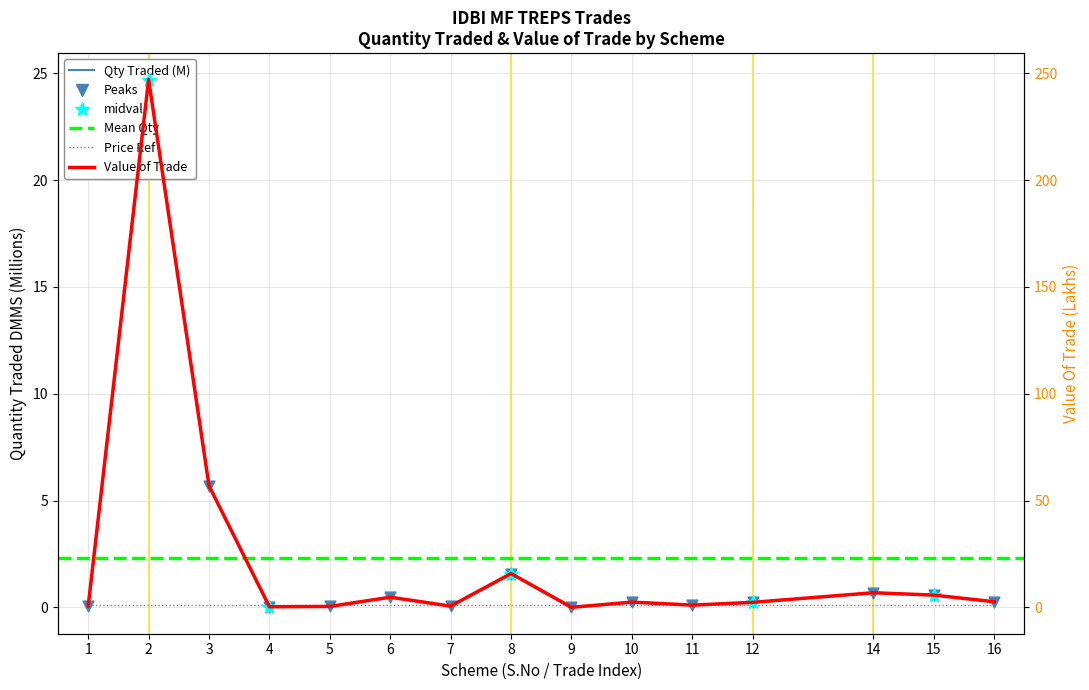

At how many categories does at least one series exceed 180?

1